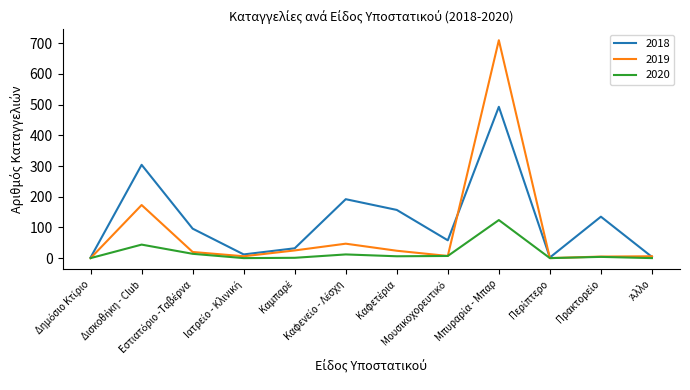

How many lines are shown in the chart?

3